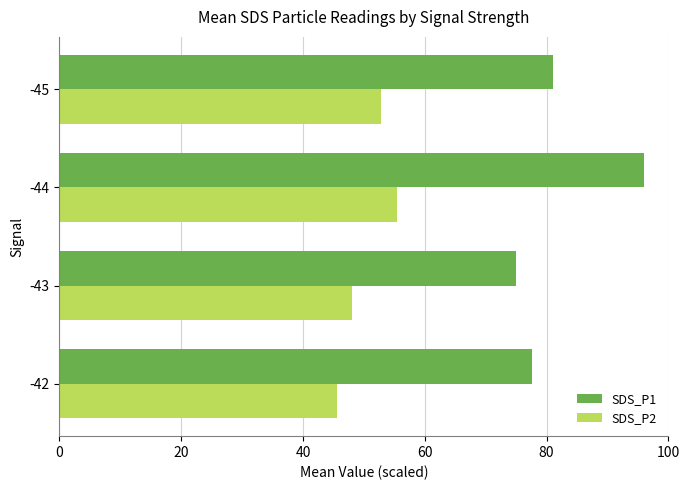

Is it true that SDS_P2 equals 52.8 at -45?

True